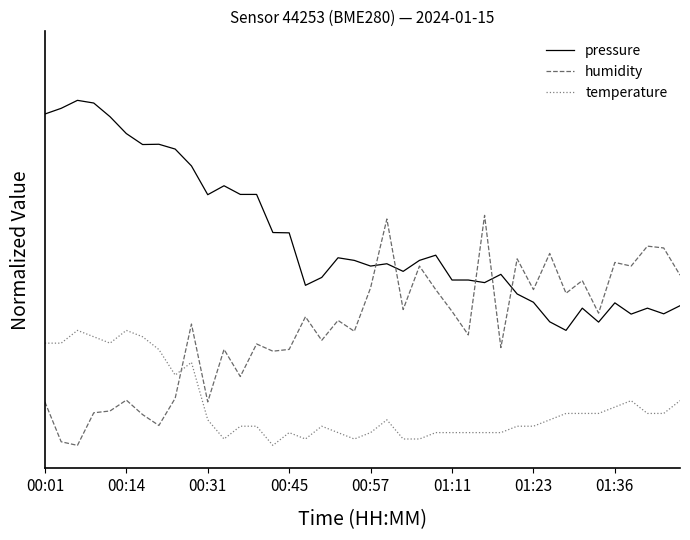

What are all the series names shown in the legend?

pressure, humidity, temperature